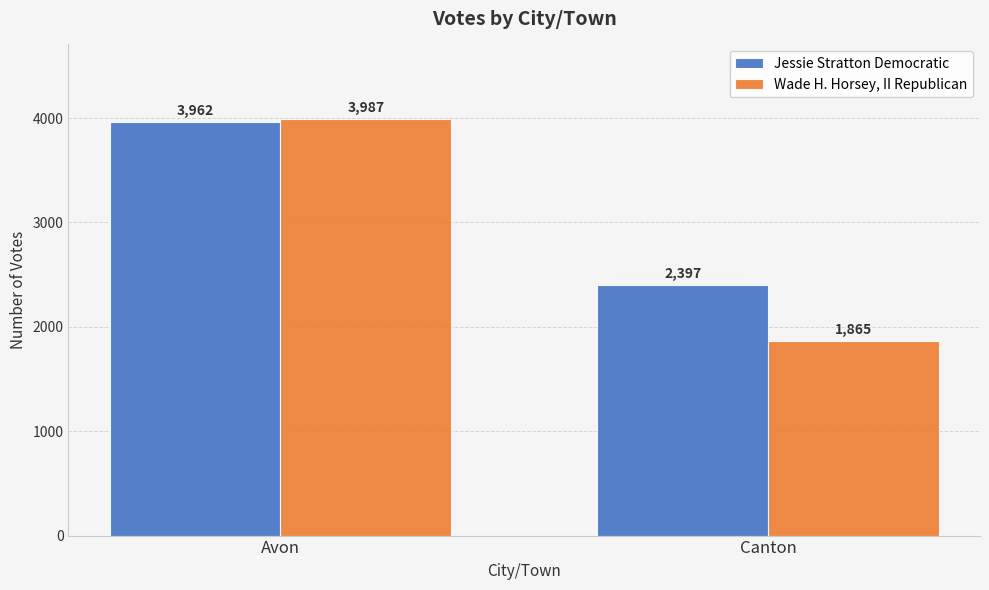

What is the difference between the maximum and minimum values in the Jessie Stratton Democratic series?

1565